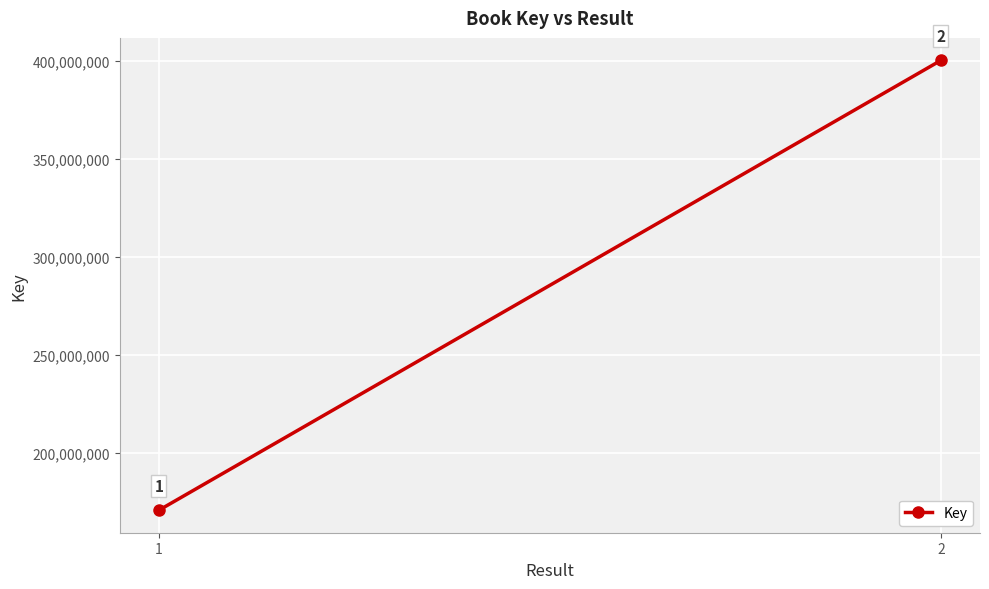

How many values are between 170556198 and 400094893?

2